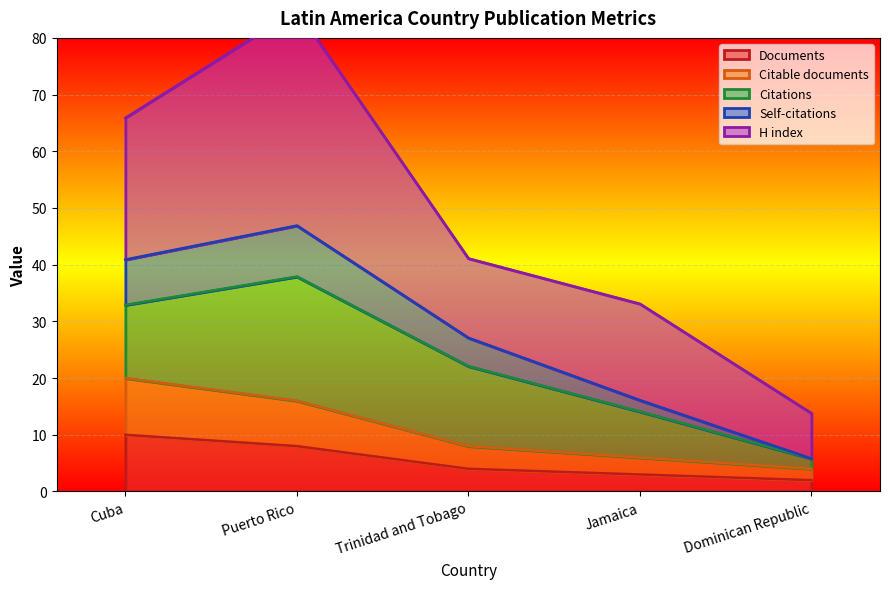

What is the approximate value of Documents at Puerto Rico?

8